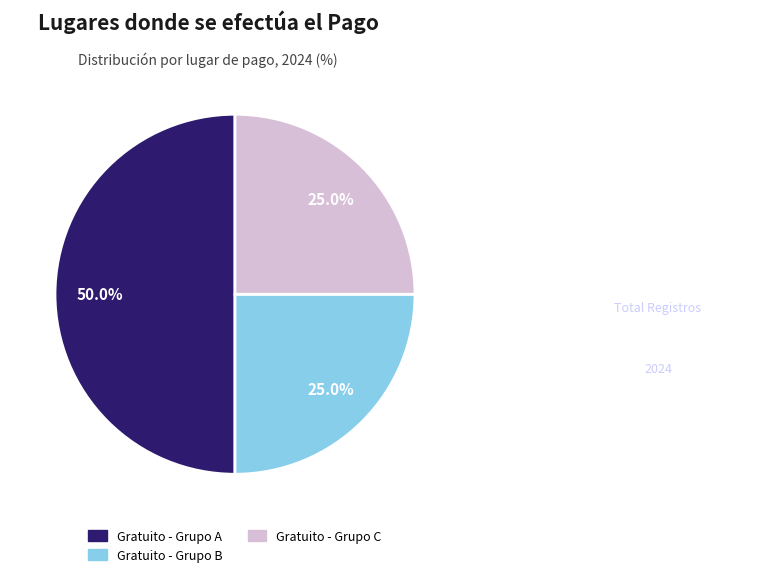

How many segments does this pie chart have?

3